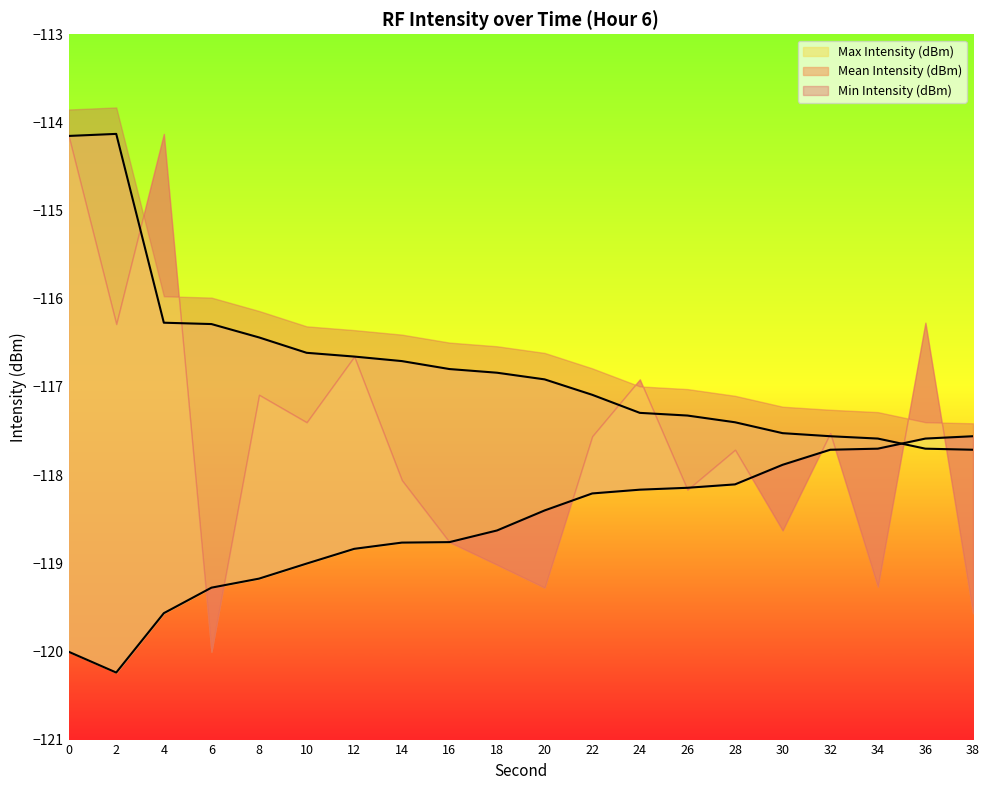

What is the difference between the second highest and second lowest values in the Min Intensity (dBm) series?

2.4